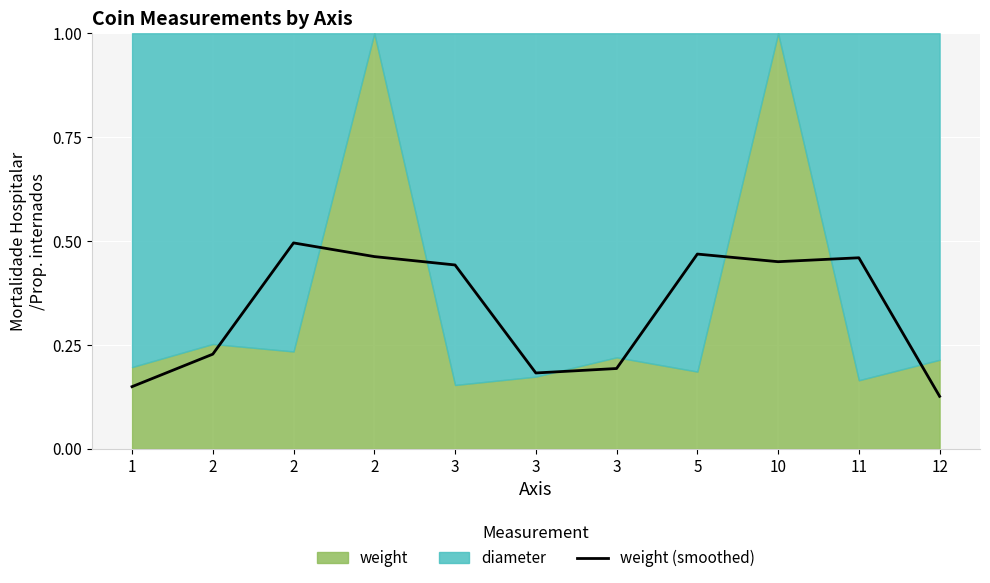

How many categories are shown in the chart?

11